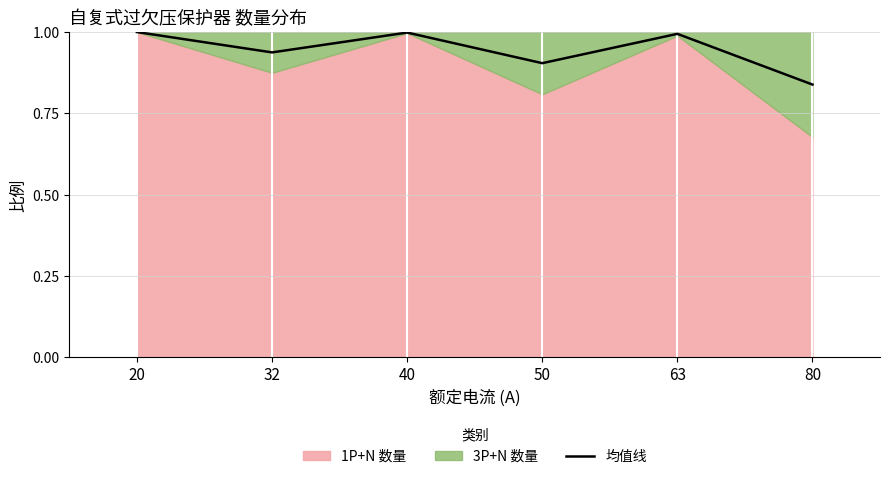

List the labels in order of value, largest first.

20, 40, 63, 32, 50, 80